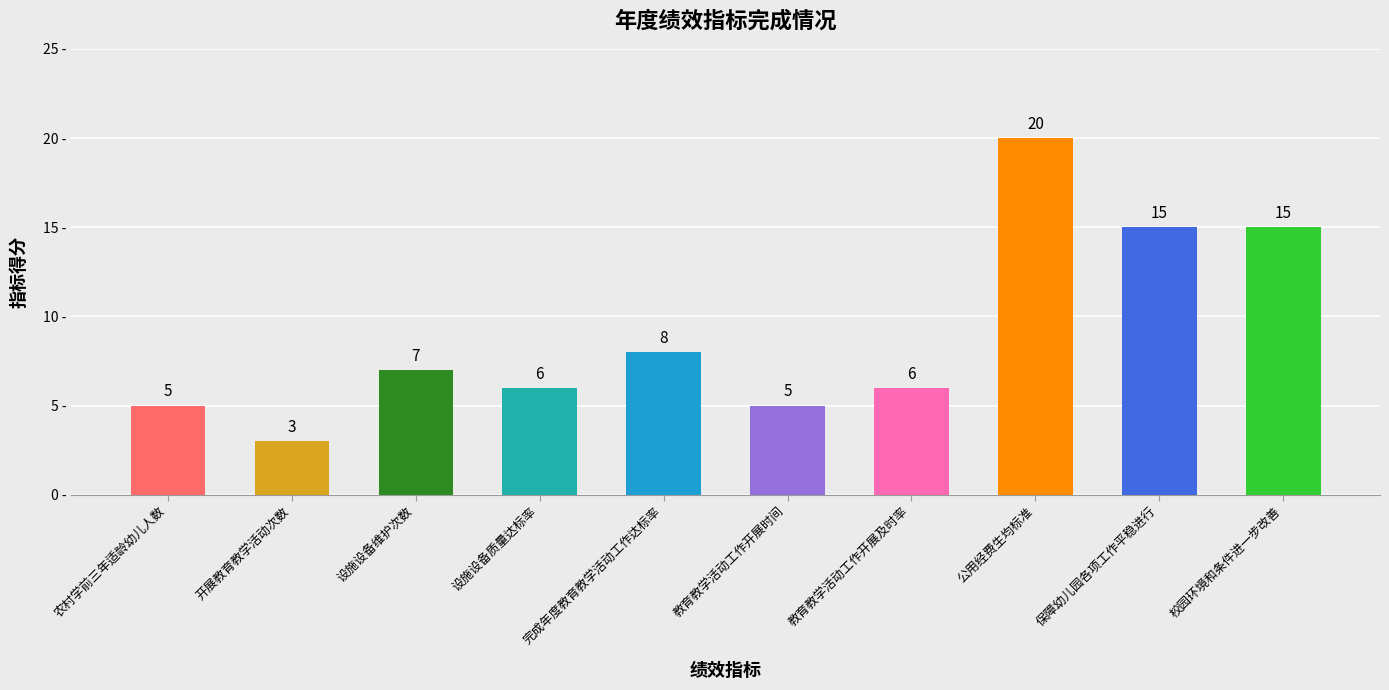

How many data points does each series have?

10